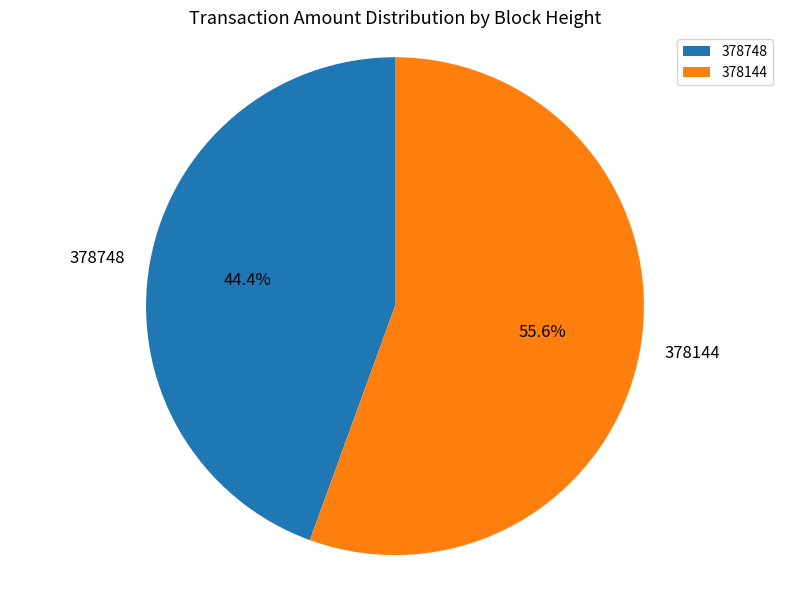

What is the smallest slice in the pie chart?

378748